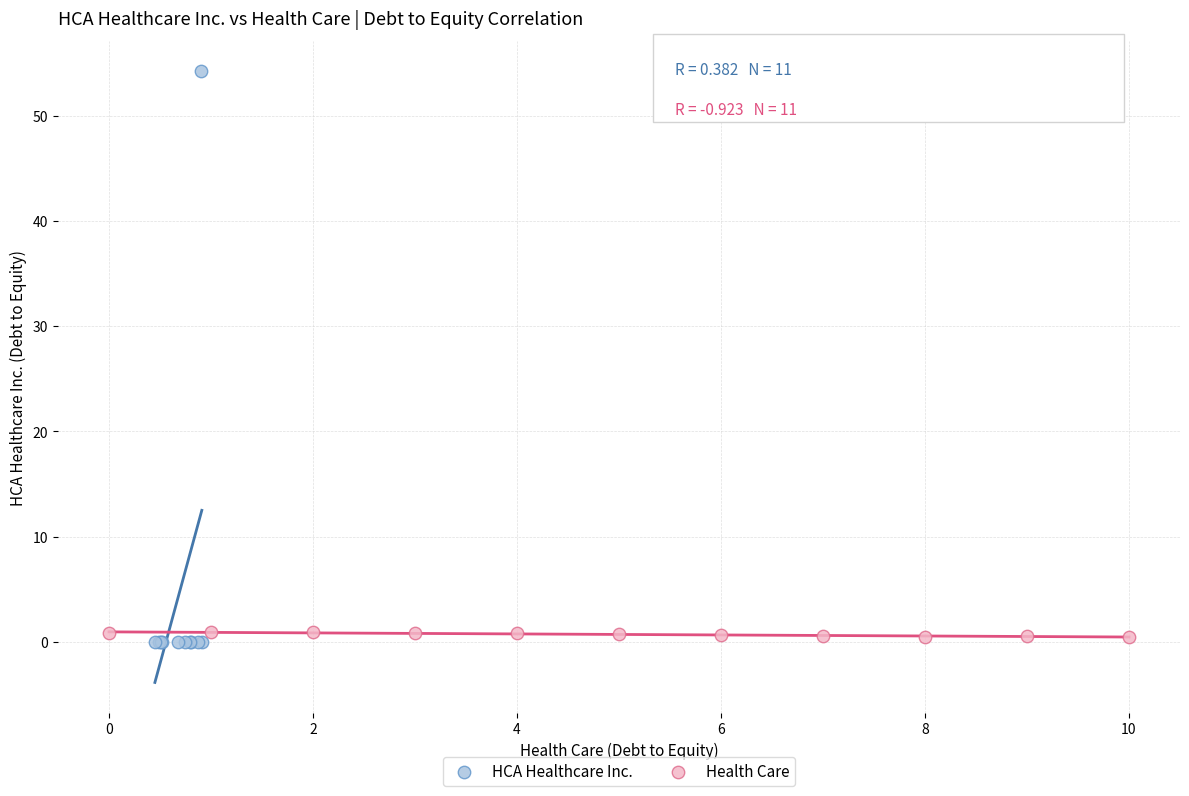

Which series reaches the maximum Y coordinate?

HCA Healthcare Inc.